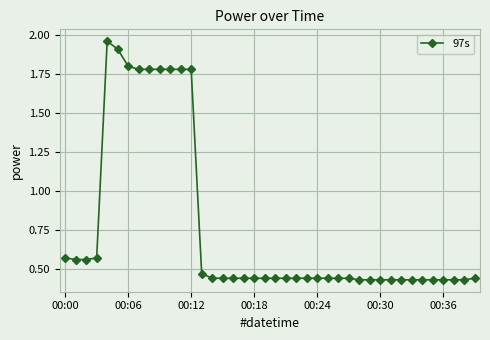

What is the difference between the second highest and minimum values?

1.5